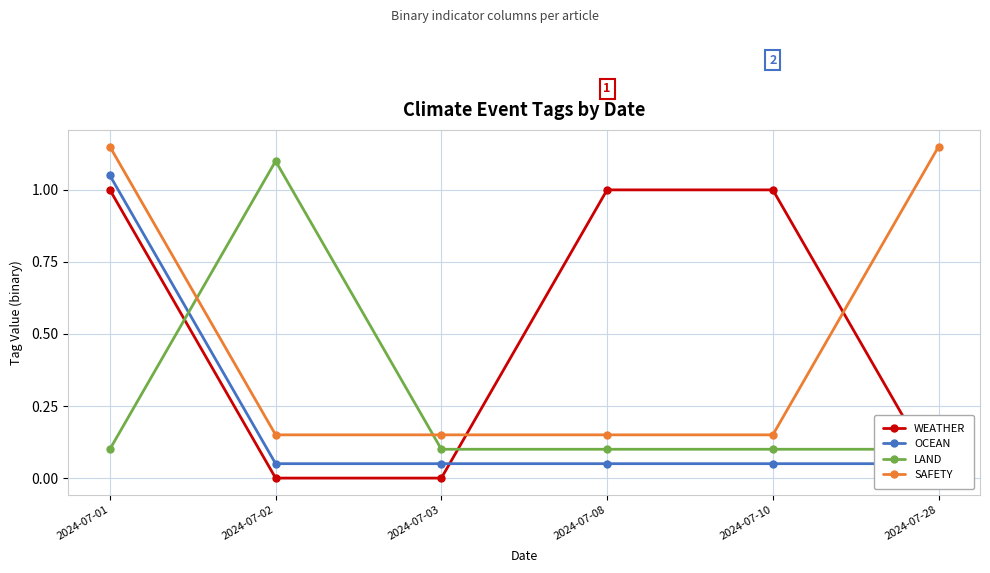

How many interior local peaks does the LAND series have?

1